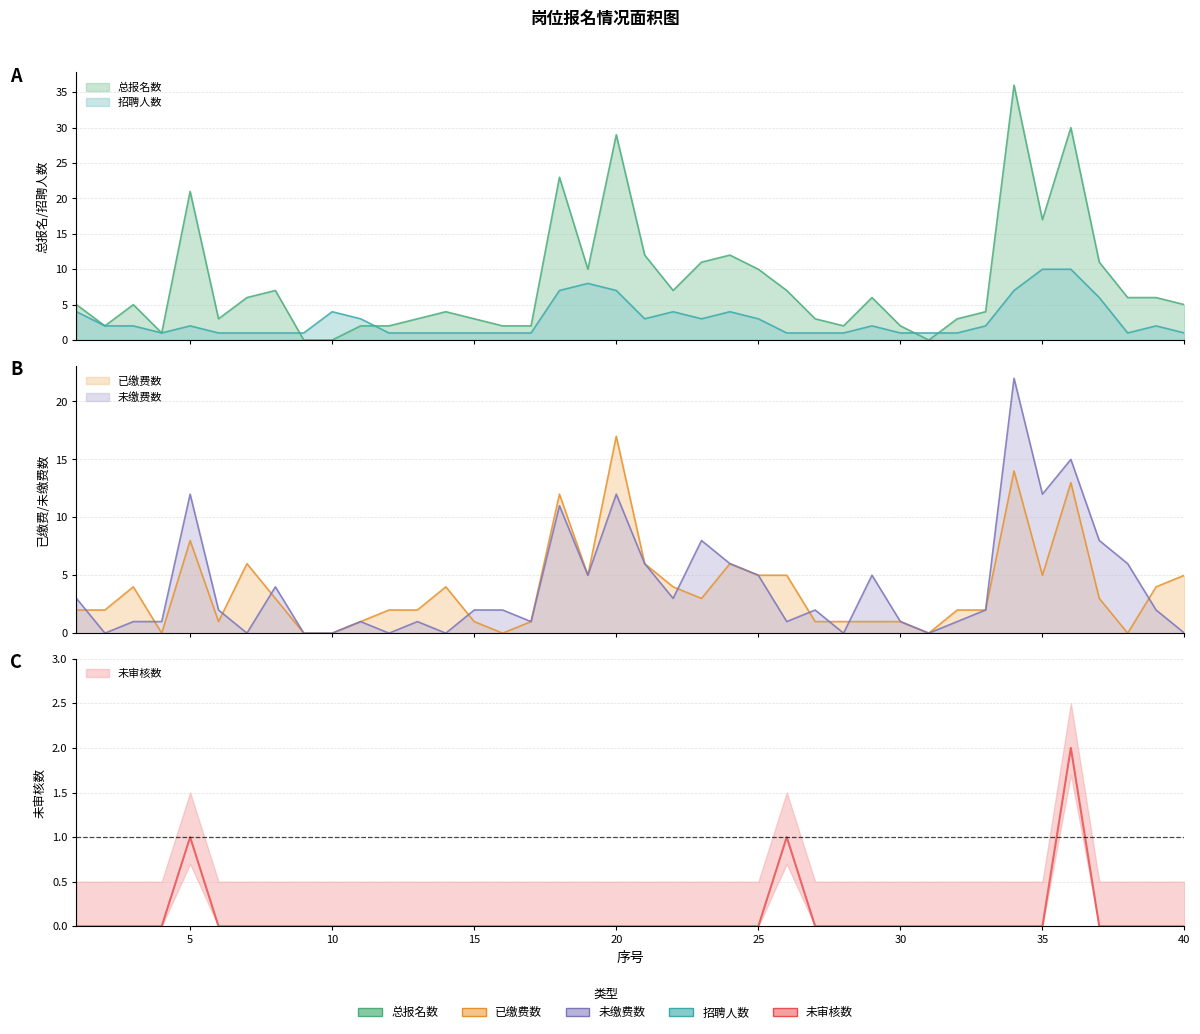

How many series are shown in this chart?

5